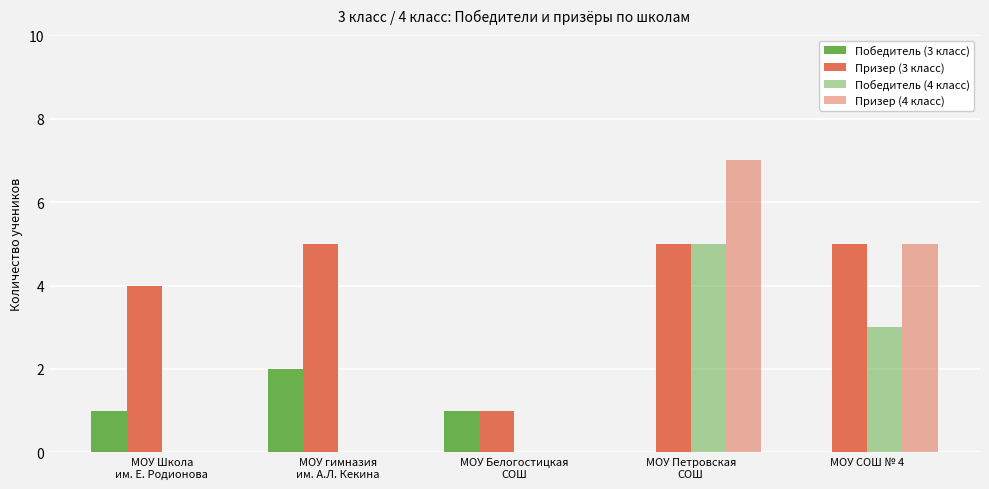

True or false: Победитель (3 класс) has a value of 1 at МОУ Школа
им. Е. Родионова.

True